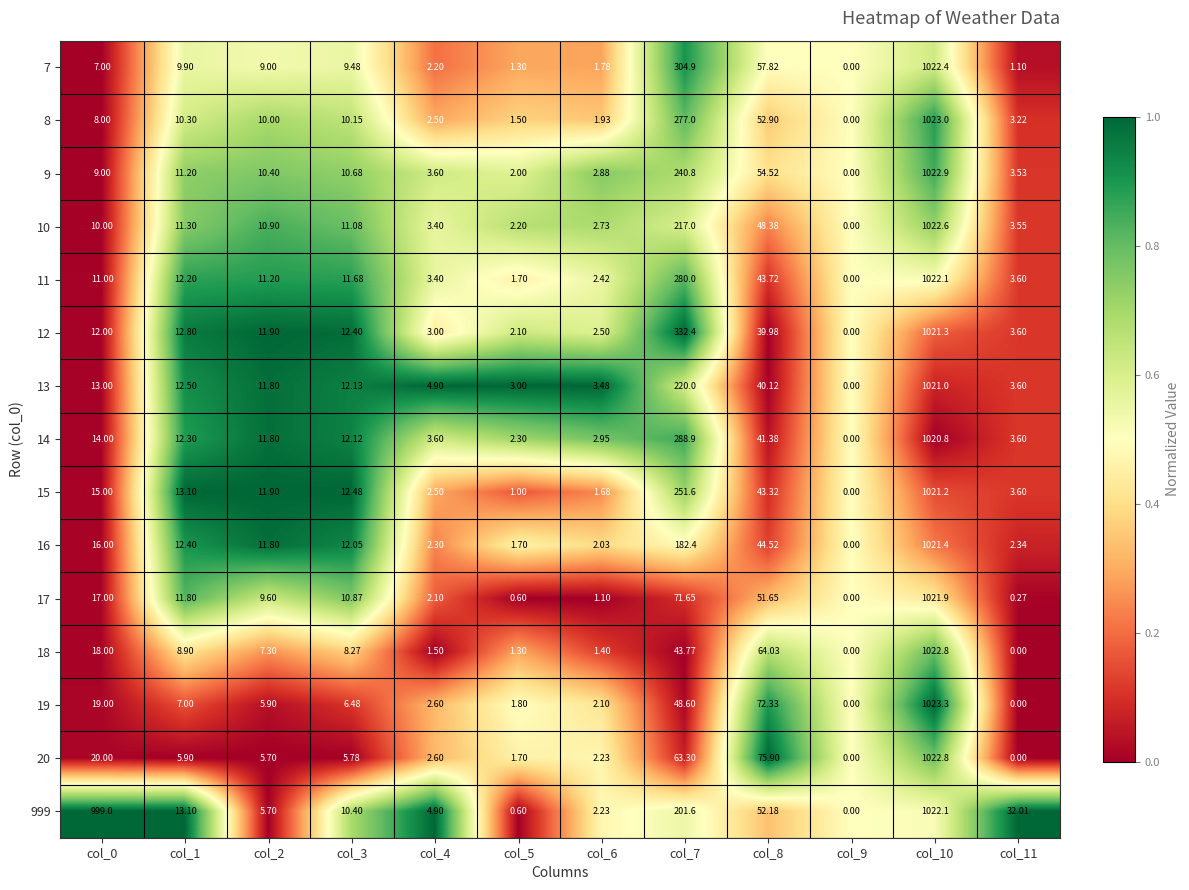

Is the value of 18 at col_6 greater than the value of 13 at col_3?

No